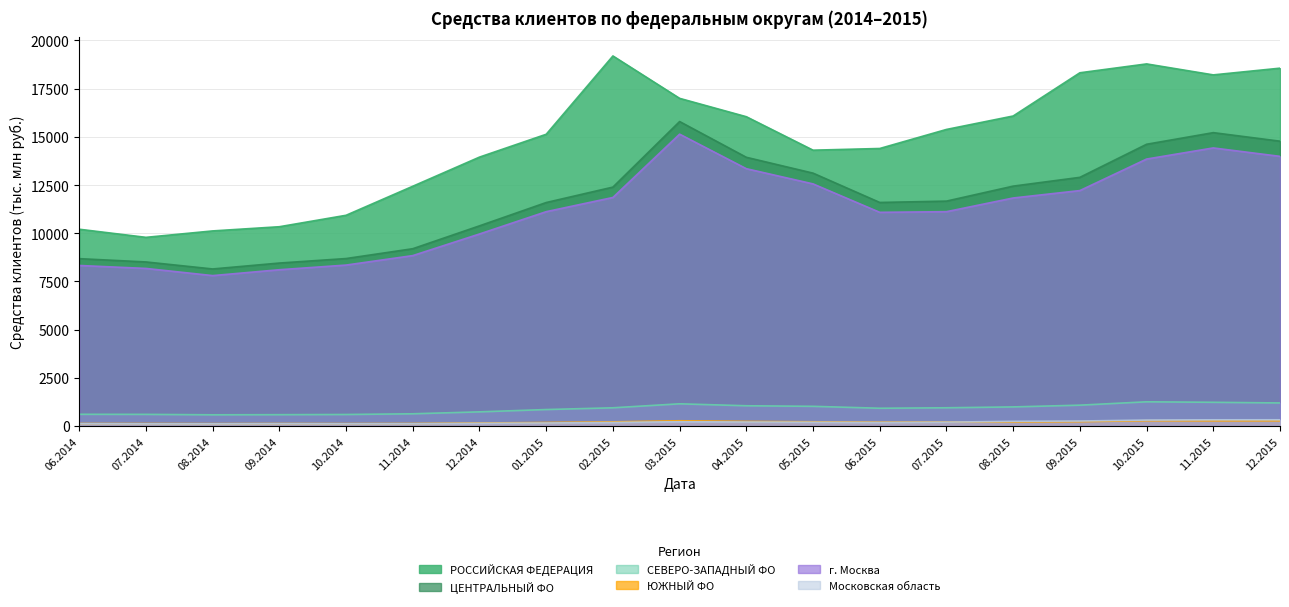

In ЮЖНЫЙ ФО, how many points are higher than both neighbors (excluding endpoints)?

3